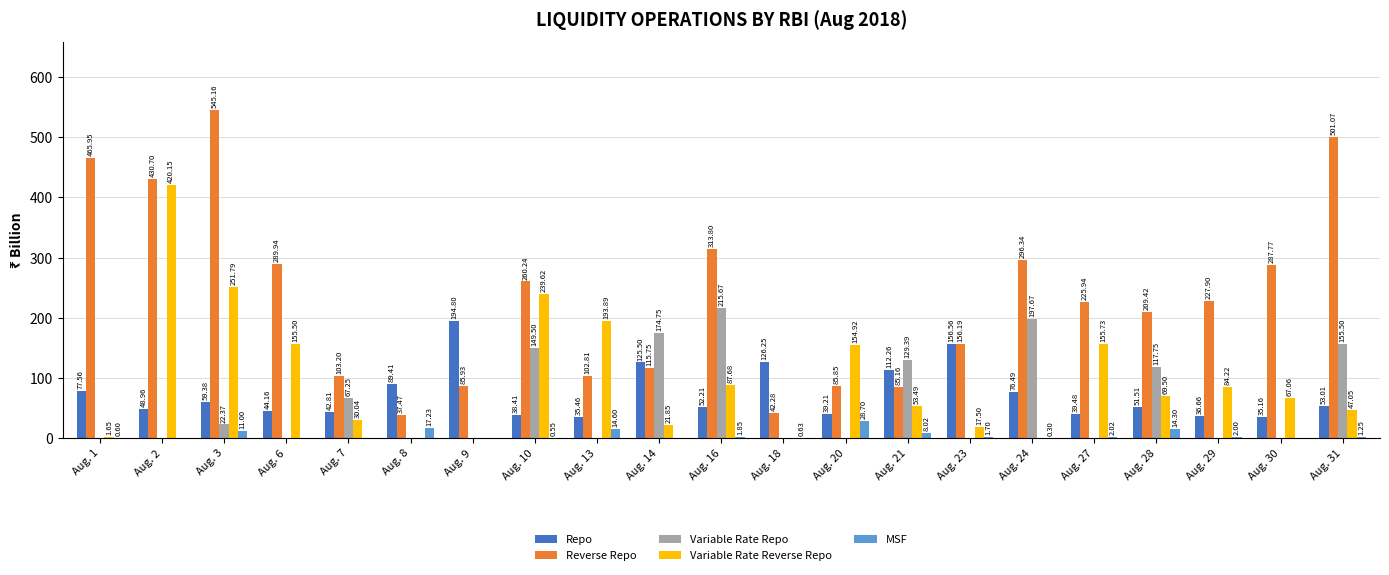

Which series has the largest total across all categories?

Reverse Repo